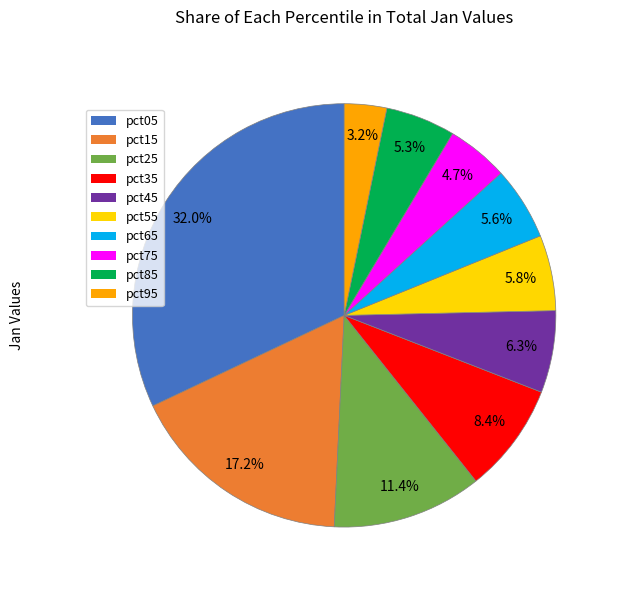

To the nearest percent, what is the average slice percentage?

10%